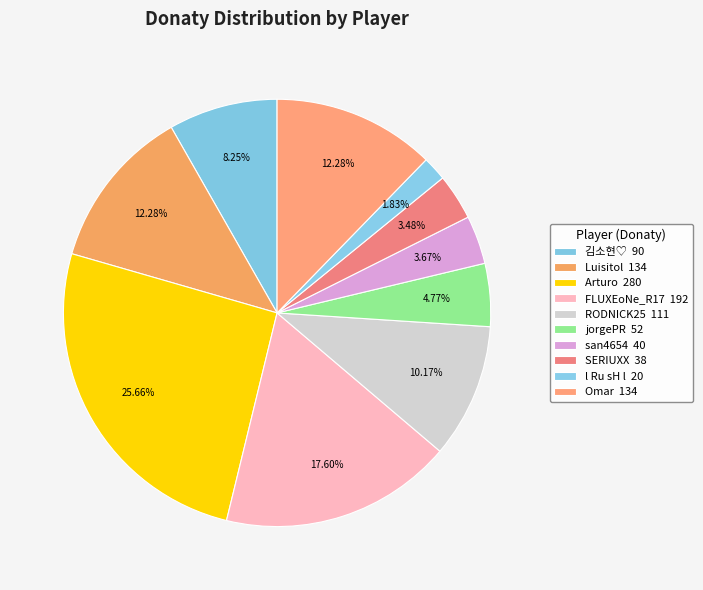

To the nearest percent, what is the average slice percentage?

10%